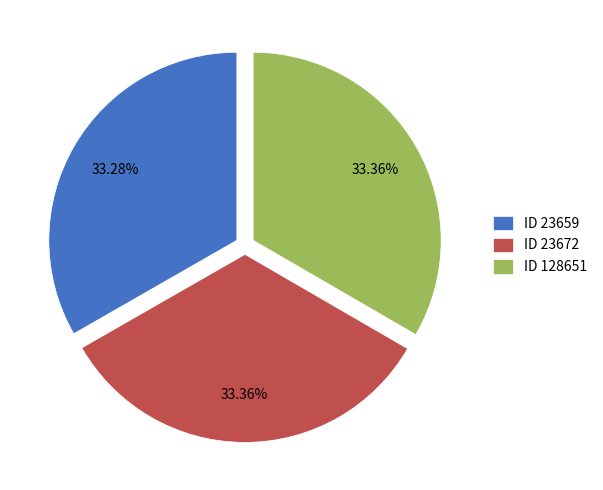

Is there a majority slice in this chart?

No